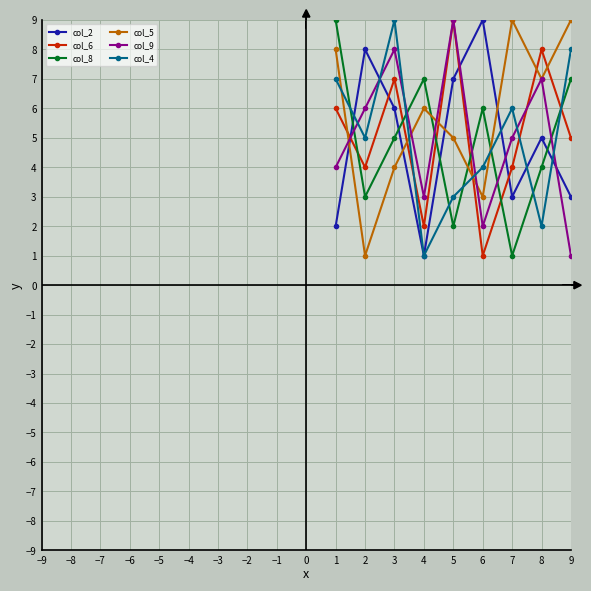

Between 2 and 8, which series saw the biggest shift?

col_5